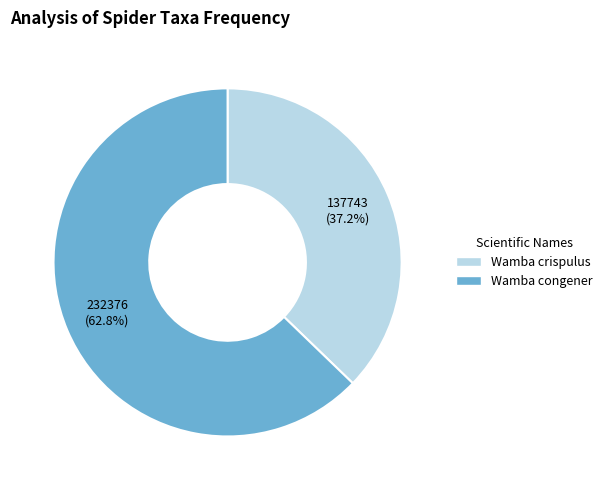

What percentage is the Wamba crispulus slice, to the nearest percent?

37%